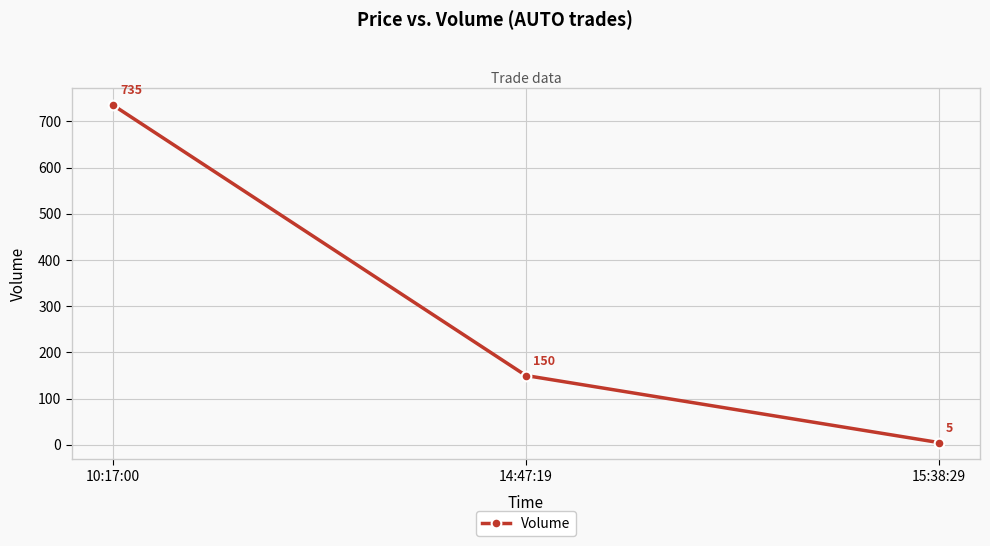

How many lines are shown in the chart?

1